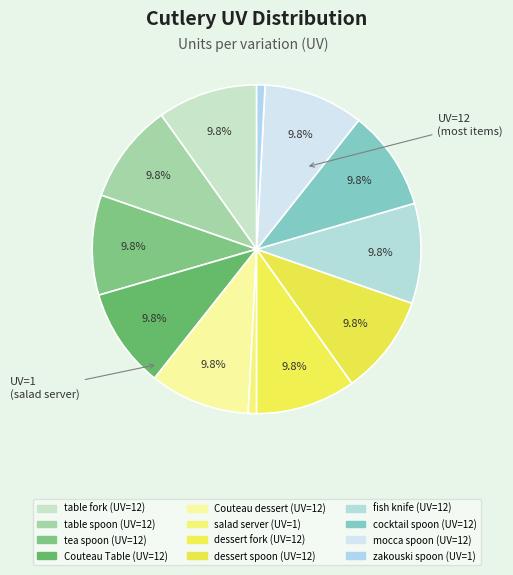

The Couteau dessert slice represents 10% of the pie. True or false?

True